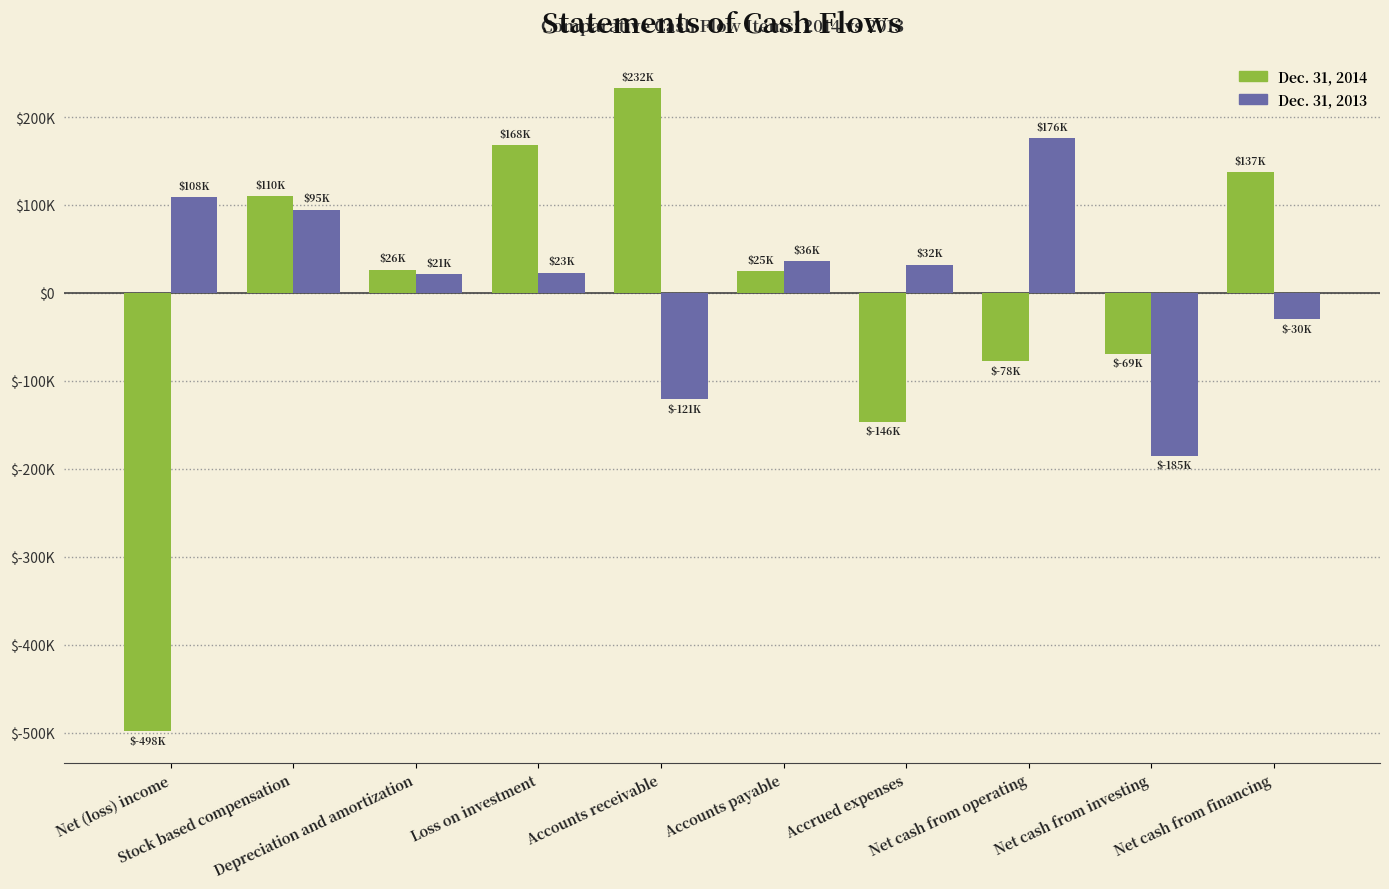

At which label does Dec. 31, 2014 first exceed 26490?

Stock based compensation